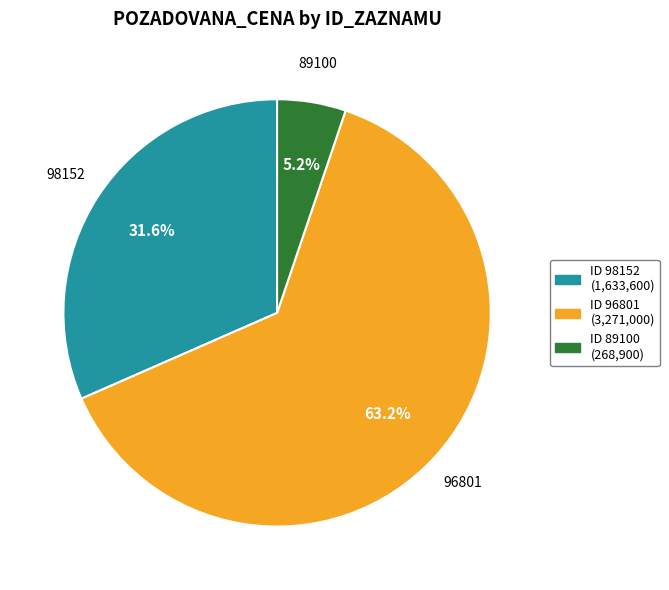

Is there any slice that represents more than half of the pie?

Yes